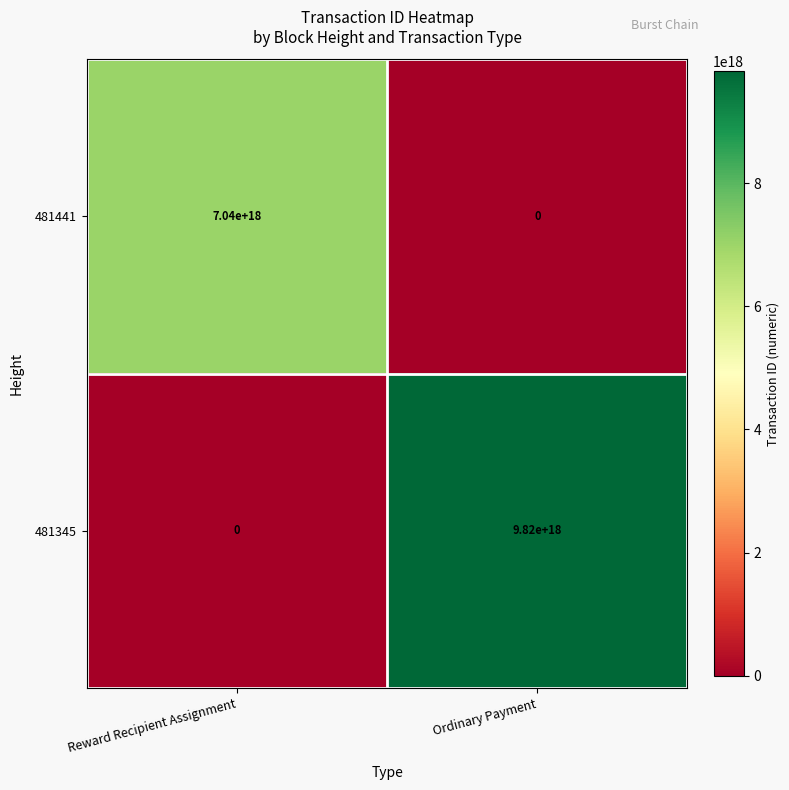

Is the value of 481345 at Ordinary Payment greater than the value of 481441 at Reward Recipient Assignment?

Yes